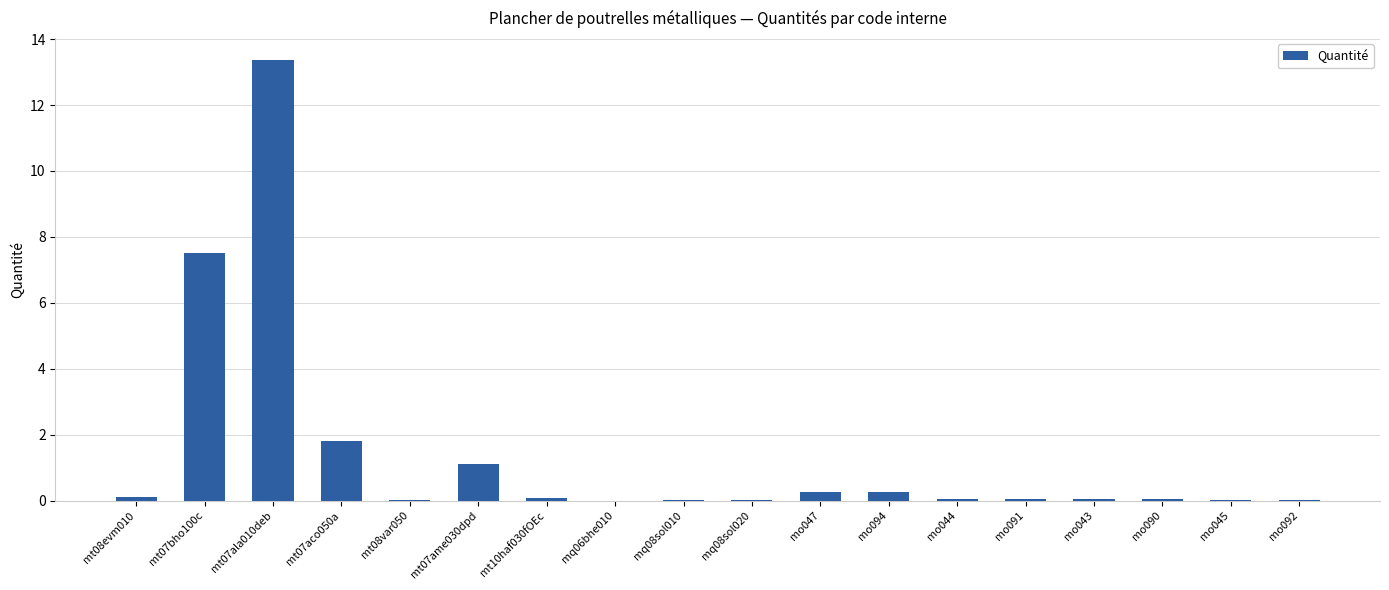

True or false: the data shows 0.1 at mo091.

True